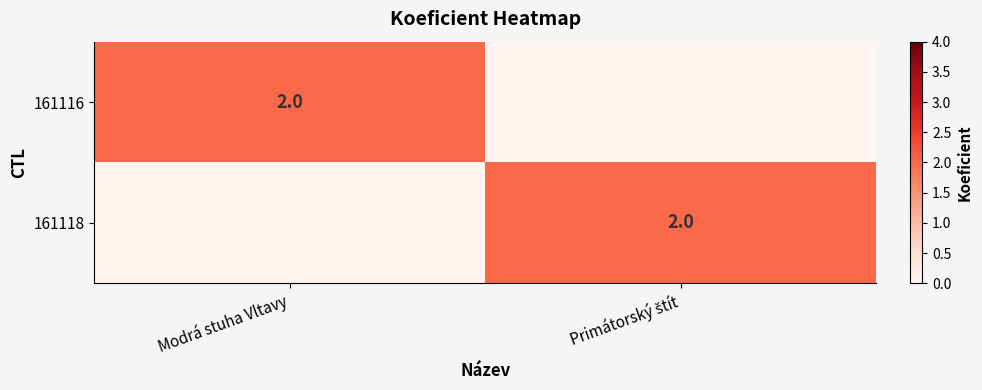

What is the total value across all series at Modrá stuha Vltavy?

2